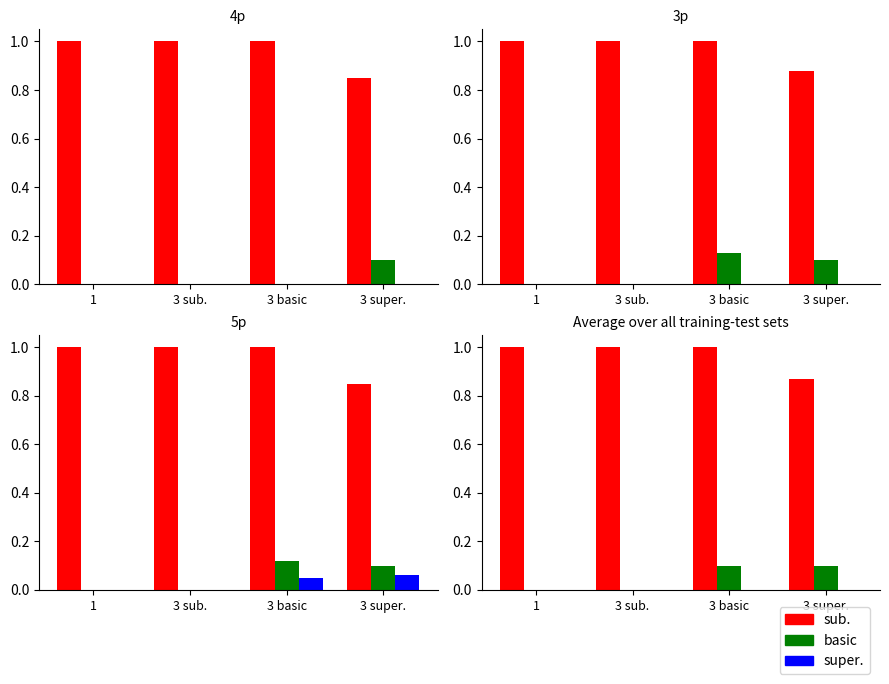

Are the bars grouped side by side (vs. stacked)?

Yes